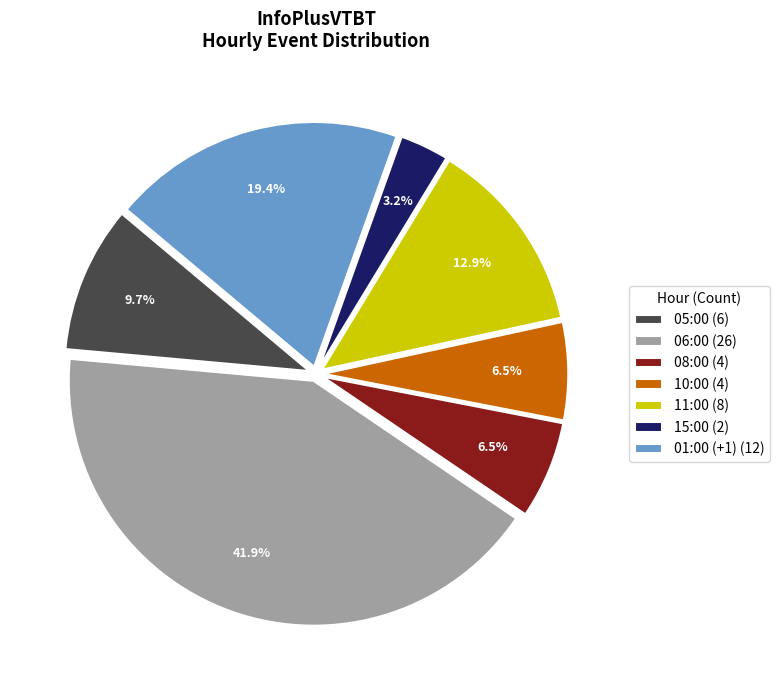

Between 11:00 (8) and 15:00 (2), which is larger?

11:00 (8)